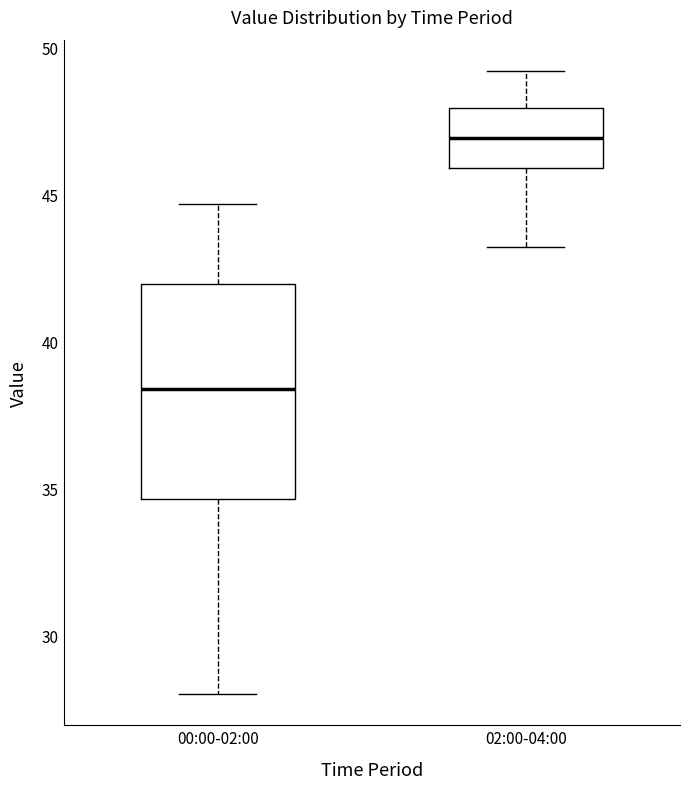

Comparing the boxes themselves (not the whiskers), which one is the tallest?

00:00-02:00